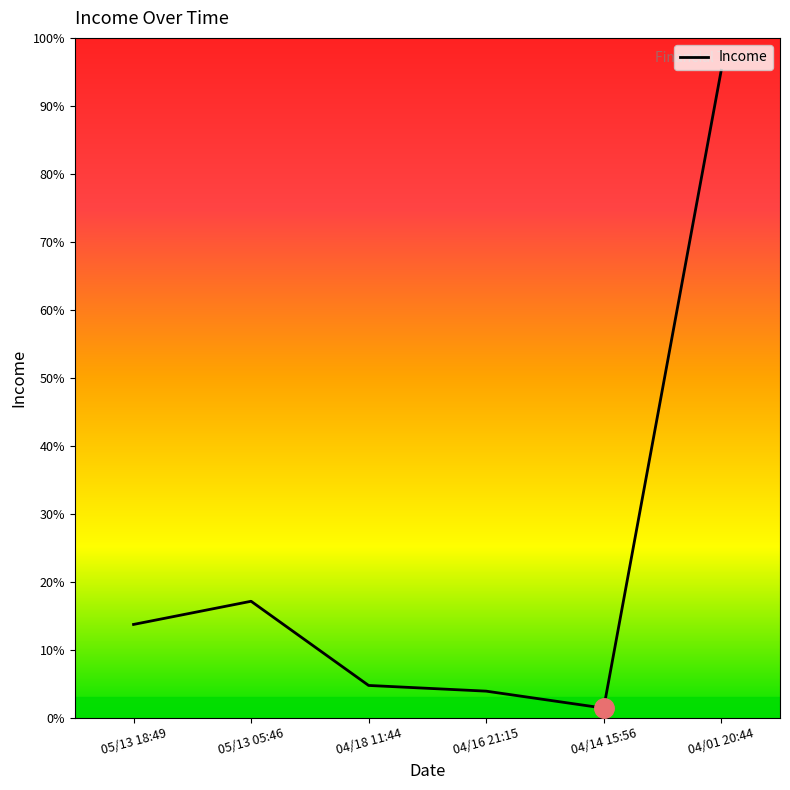

Approximately how many times larger is the value at 04/01 20:44 compared to 05/13 18:49?

6.9